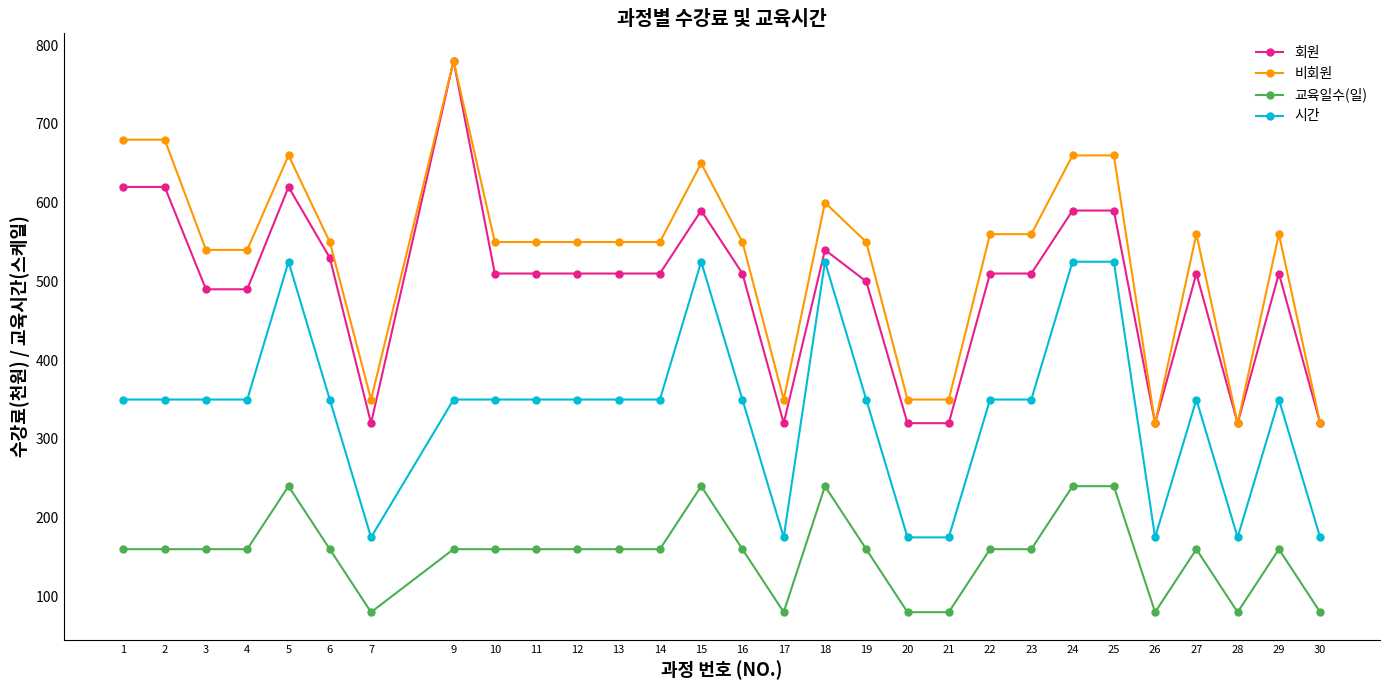

How many data points in 교육일수(일) are less than 160?

7